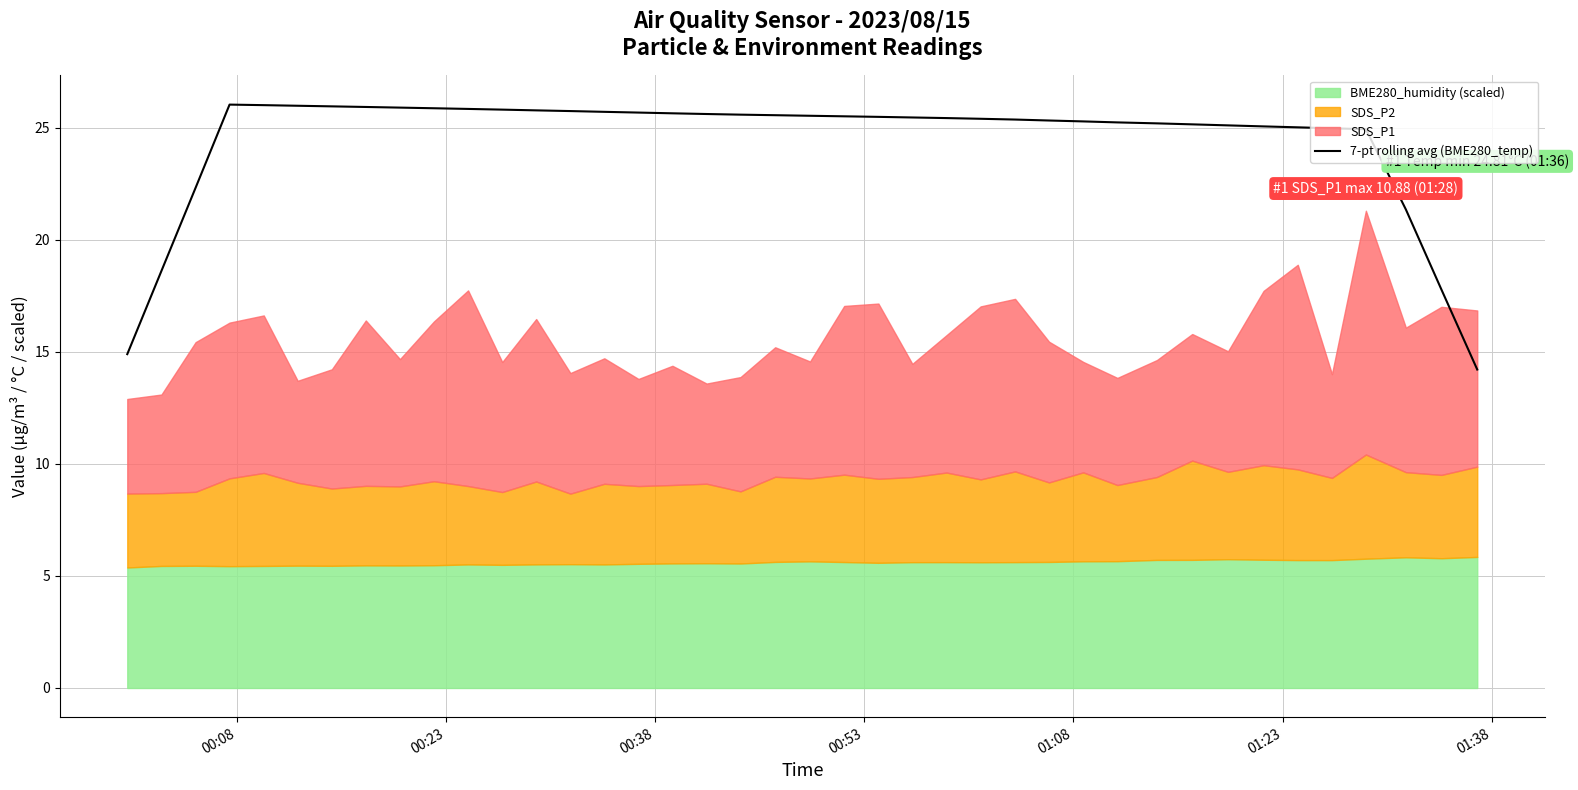

What is the highest value of the 7-pt rolling avg (BME280_temp) series?

26.0